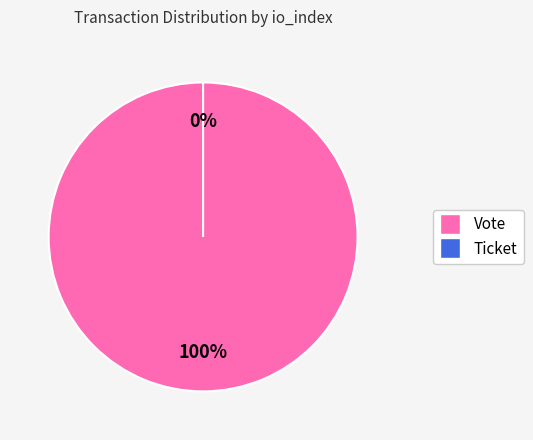

What is the total percentage of Ticket and Vote?

100.0%